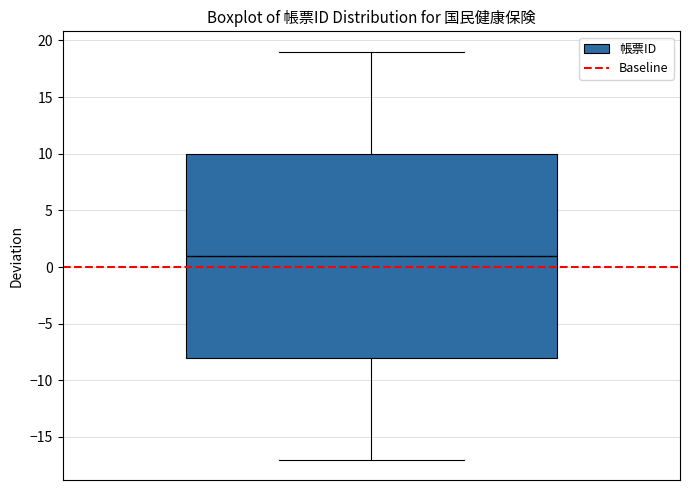

Read this box plot against the y-axis: the position of the median line, the range covered by the box, and the ends of both whiskers. The values are not printed on the chart, so give them approximately, as read against the axis.

median 1, box -8 to 10, whiskers -17 to 19